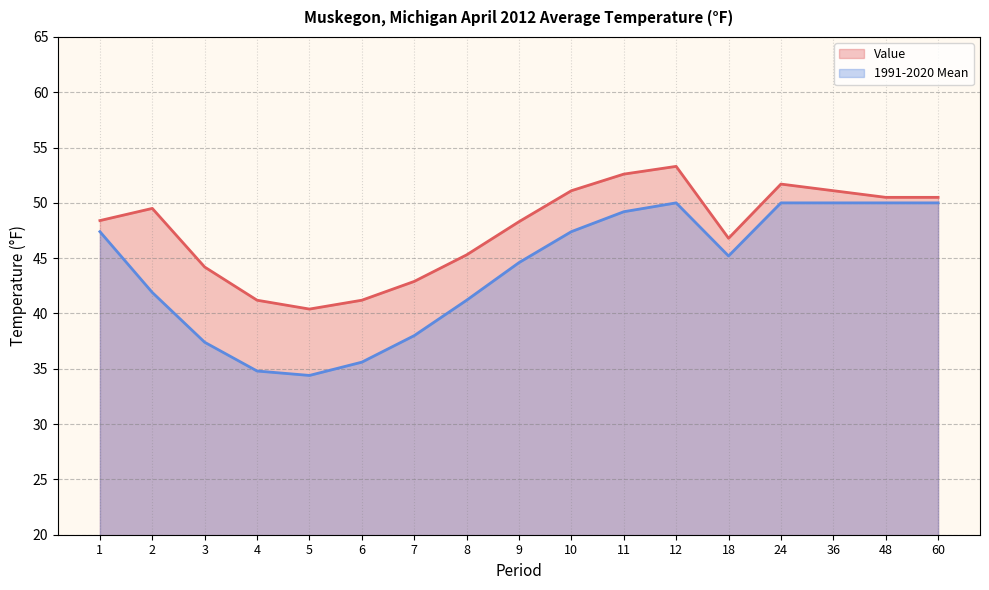

What is the value of the Value point at the 11th from the left?

52.6